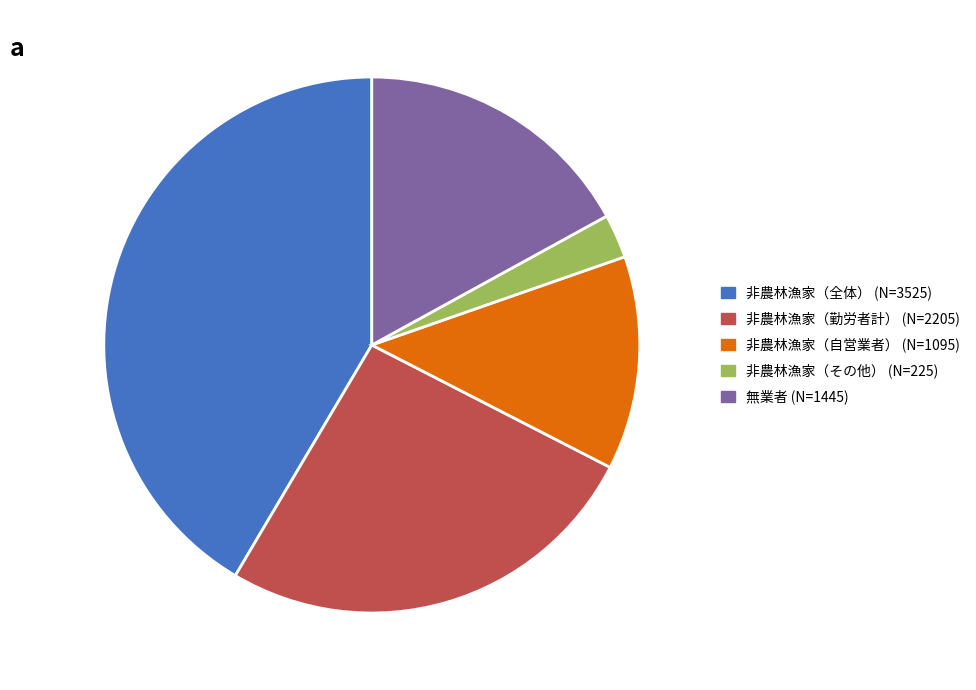

What is the smallest slice in the pie chart?

非農林漁家（その他）